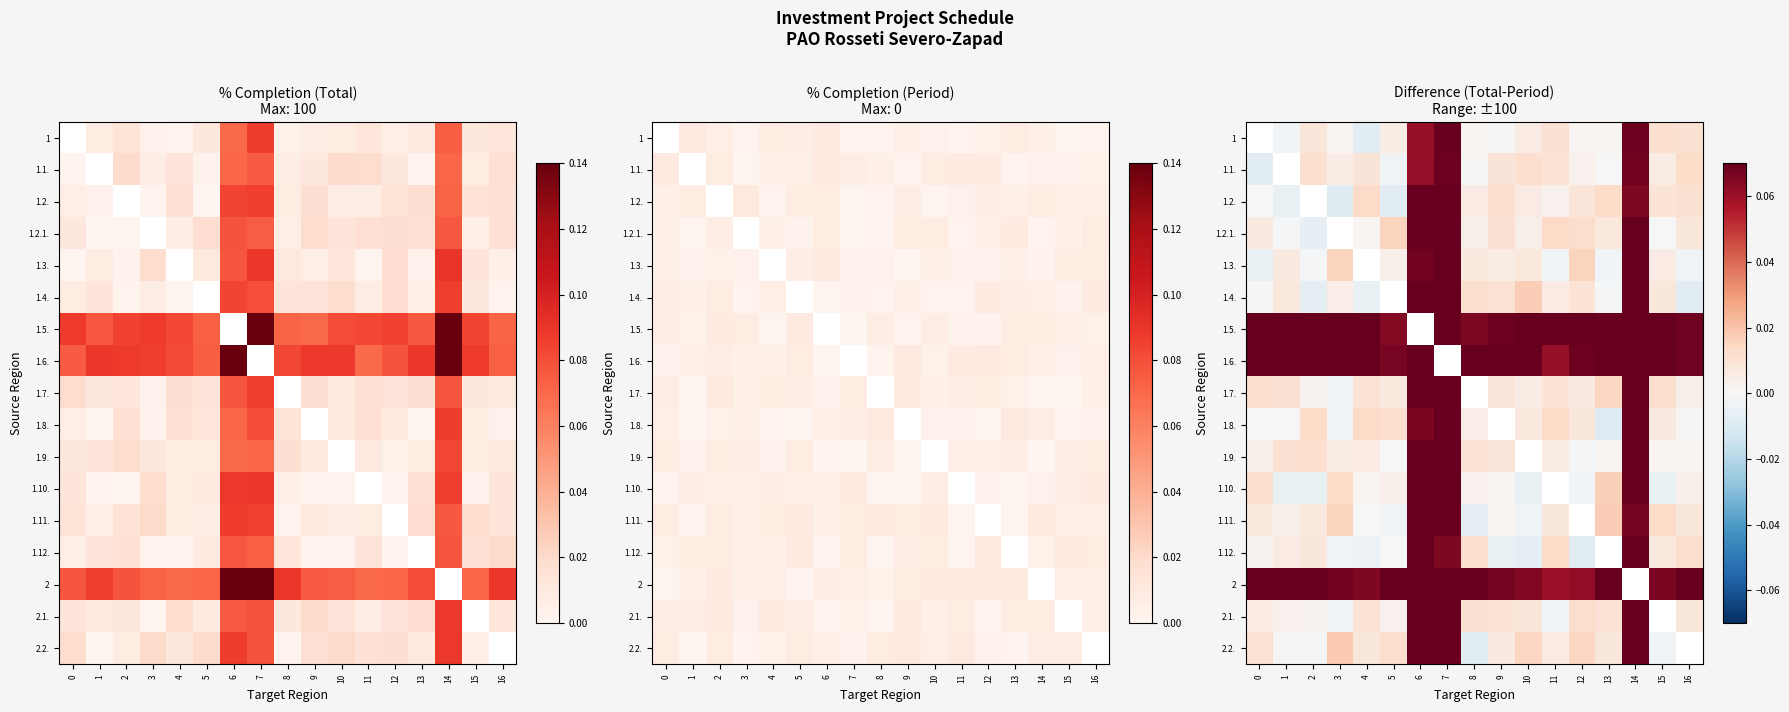

What is the difference between the highest and lowest values at 10?

0.1